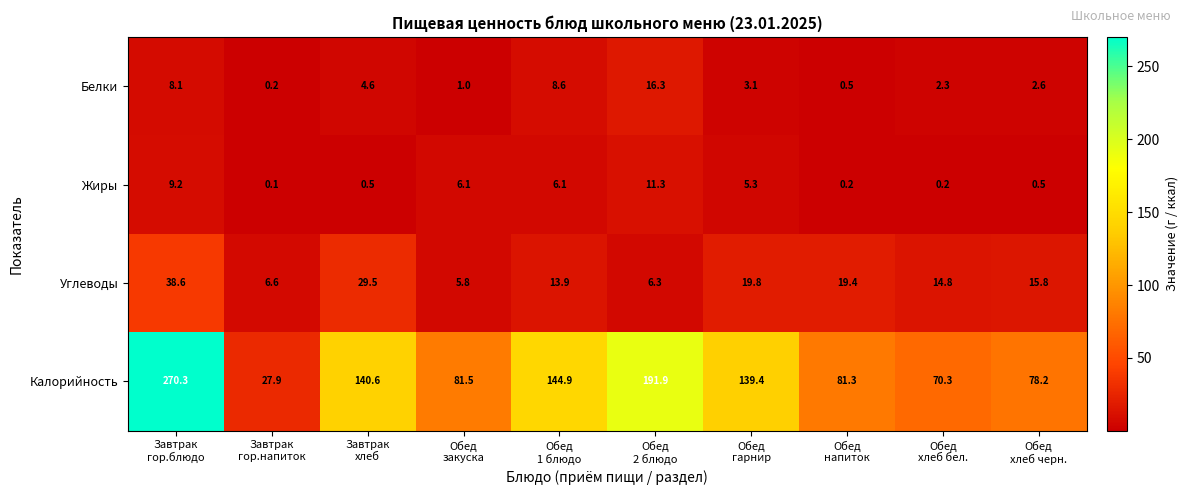

What is the minimum value shown in the chart?

0.1